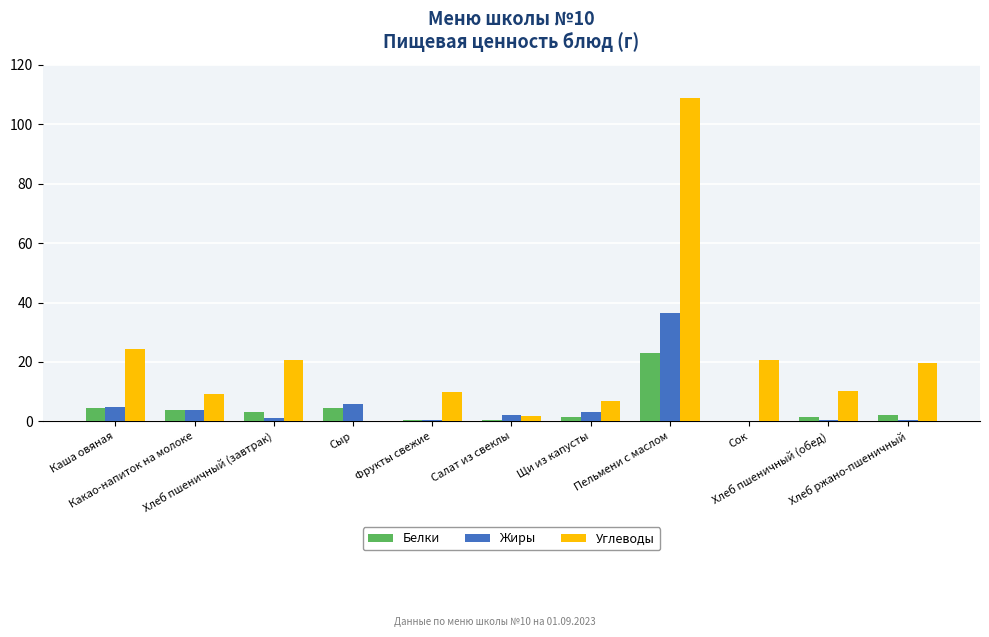

At which label does Белки first exceed 2?

Каша овяная